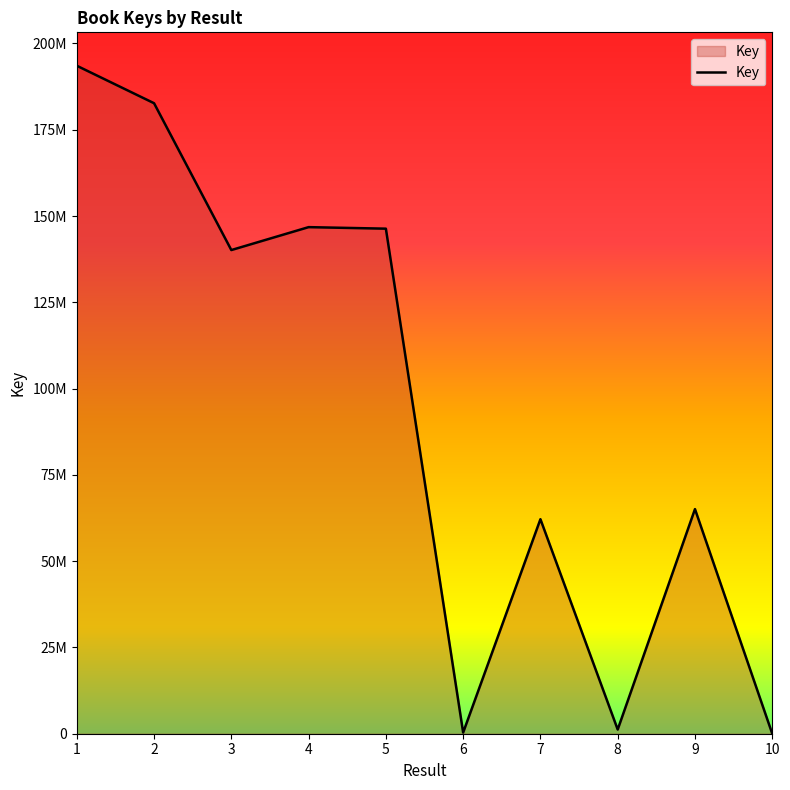

Where is the first local maximum?

4